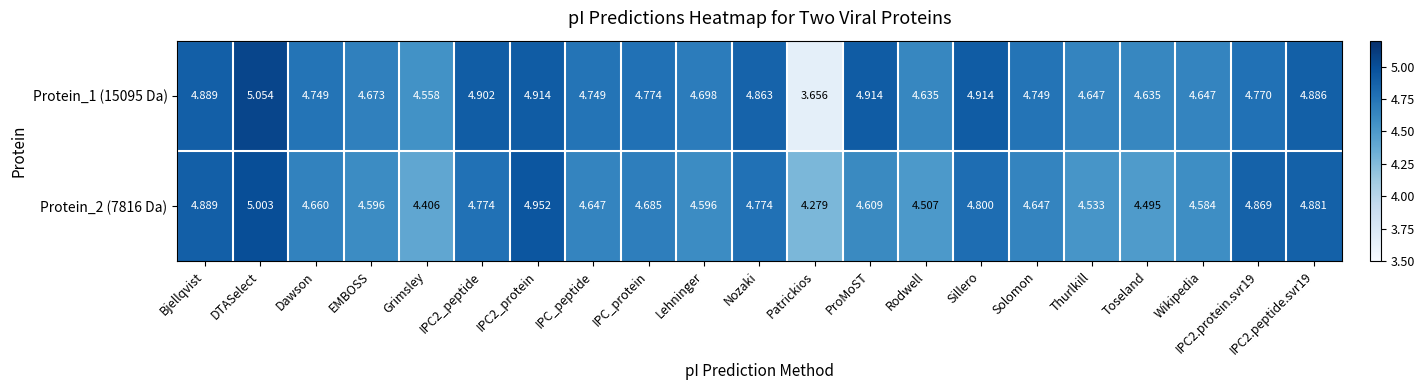

What is the total value across all series at Rodwell?

9.1